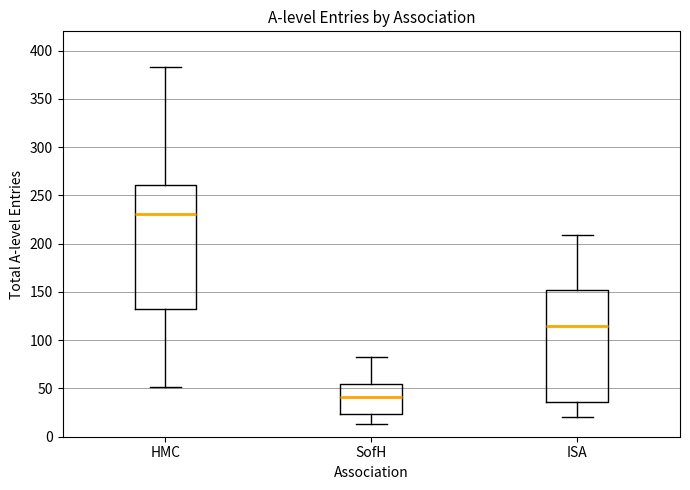

Where does the upper whisker of the box for HMC end on the y-axis? The values are not printed on the chart, so give them approximately, as read against the axis.

385